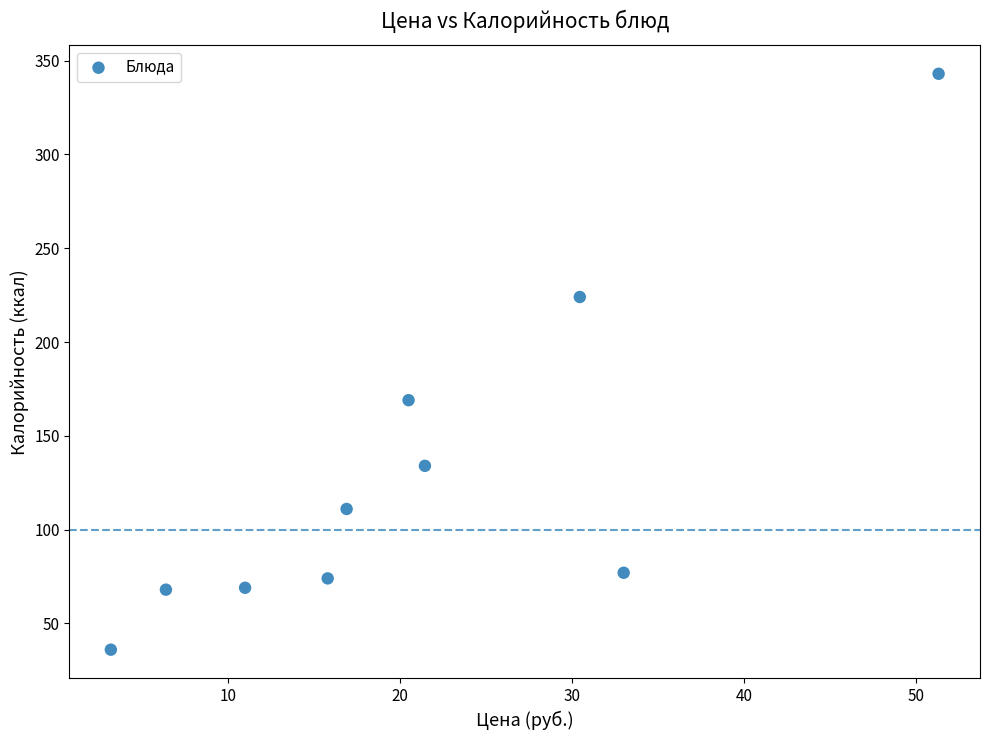

What Y value in the scatter plot is closest to 189?

169